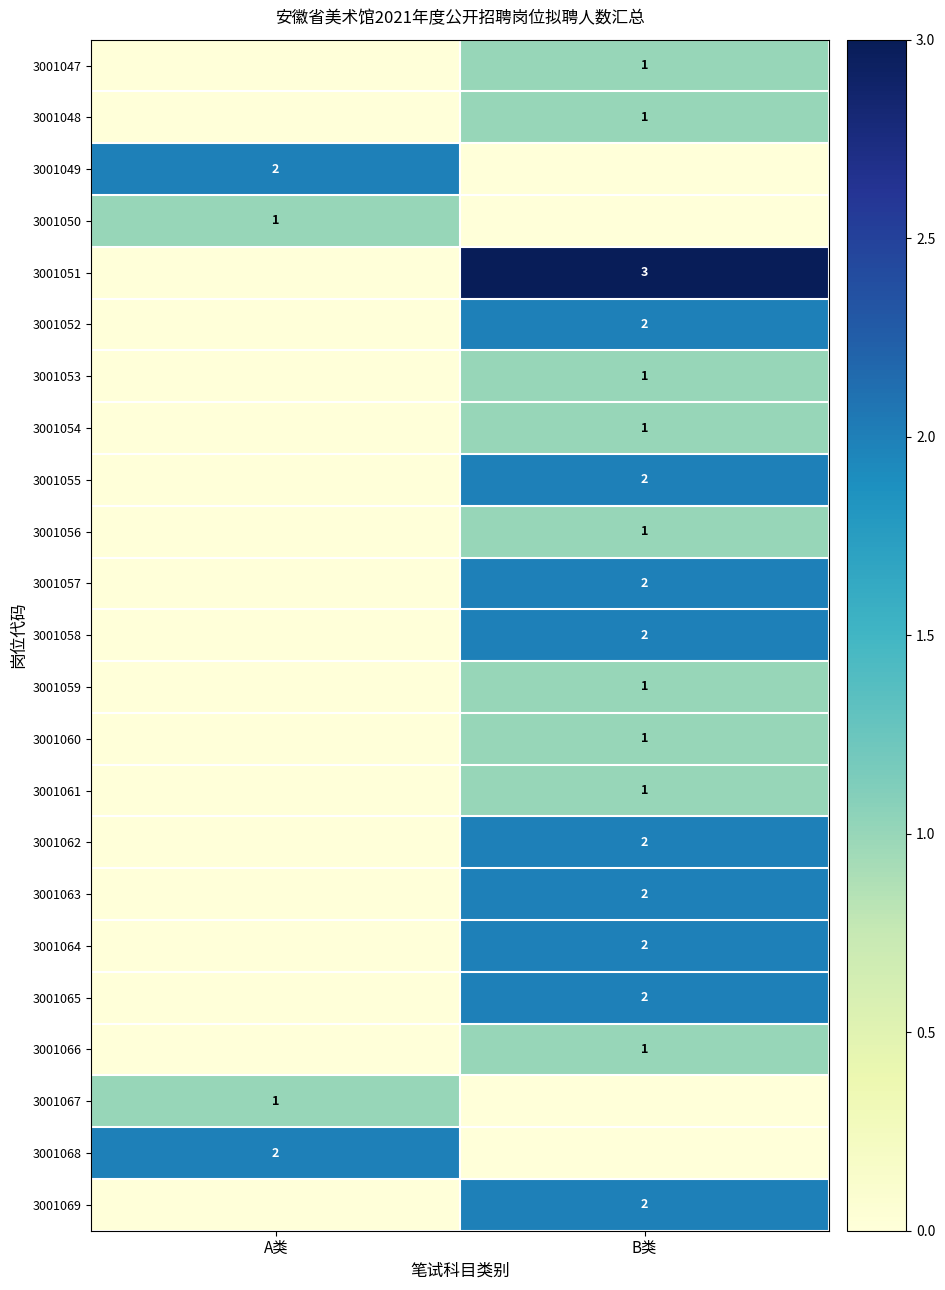

Is it true that 3001055 equals 1 at B类?

False